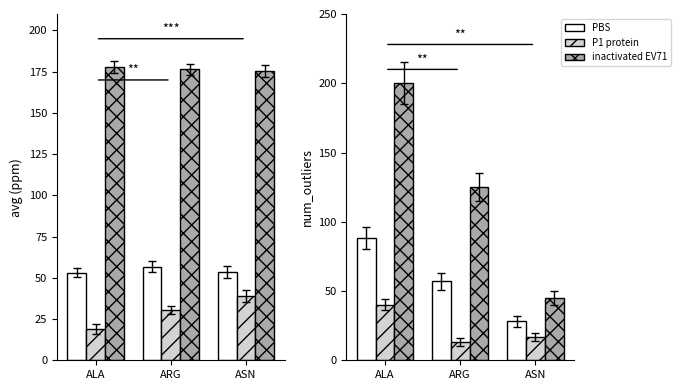

The PBS series shows 54 at ALA. True or false?

False